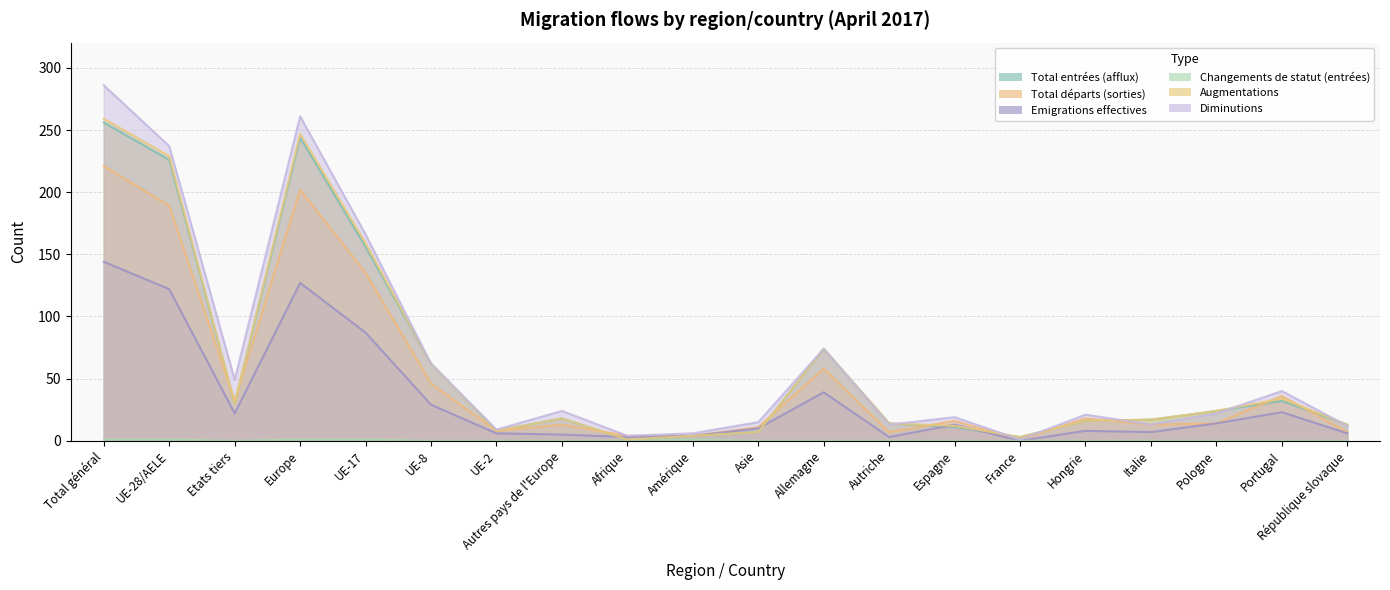

Which category has the lowest value across all series?

France